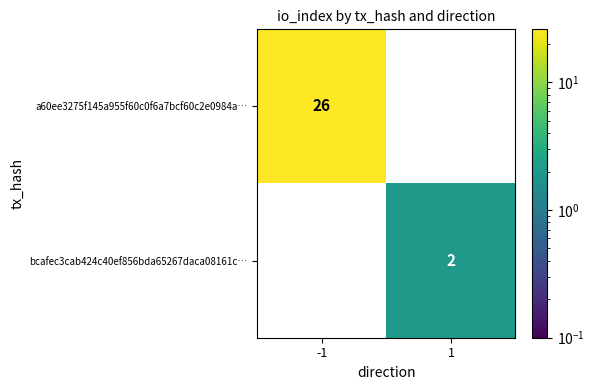

The a60ee3275f145a955f60c0f6a7bcf60c2e0984a… series shows -15 at 1. True or false?

False